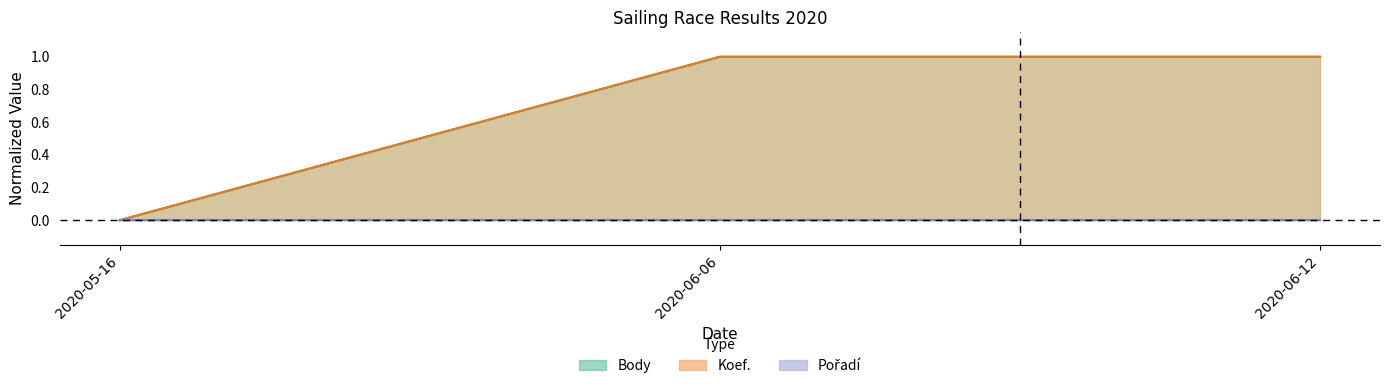

What value does the Koef. series have at 2020-06-12?

1